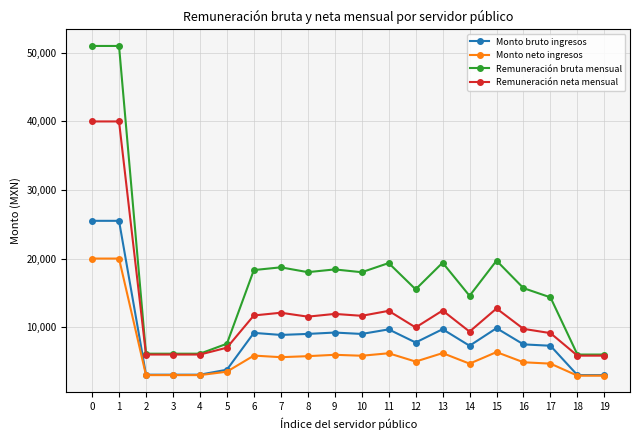

Rank the series by their average value, from highest to lowest.

Remuneración bruta mensual, Remuneración neta mensual, Monto bruto ingresos, Monto neto ingresos